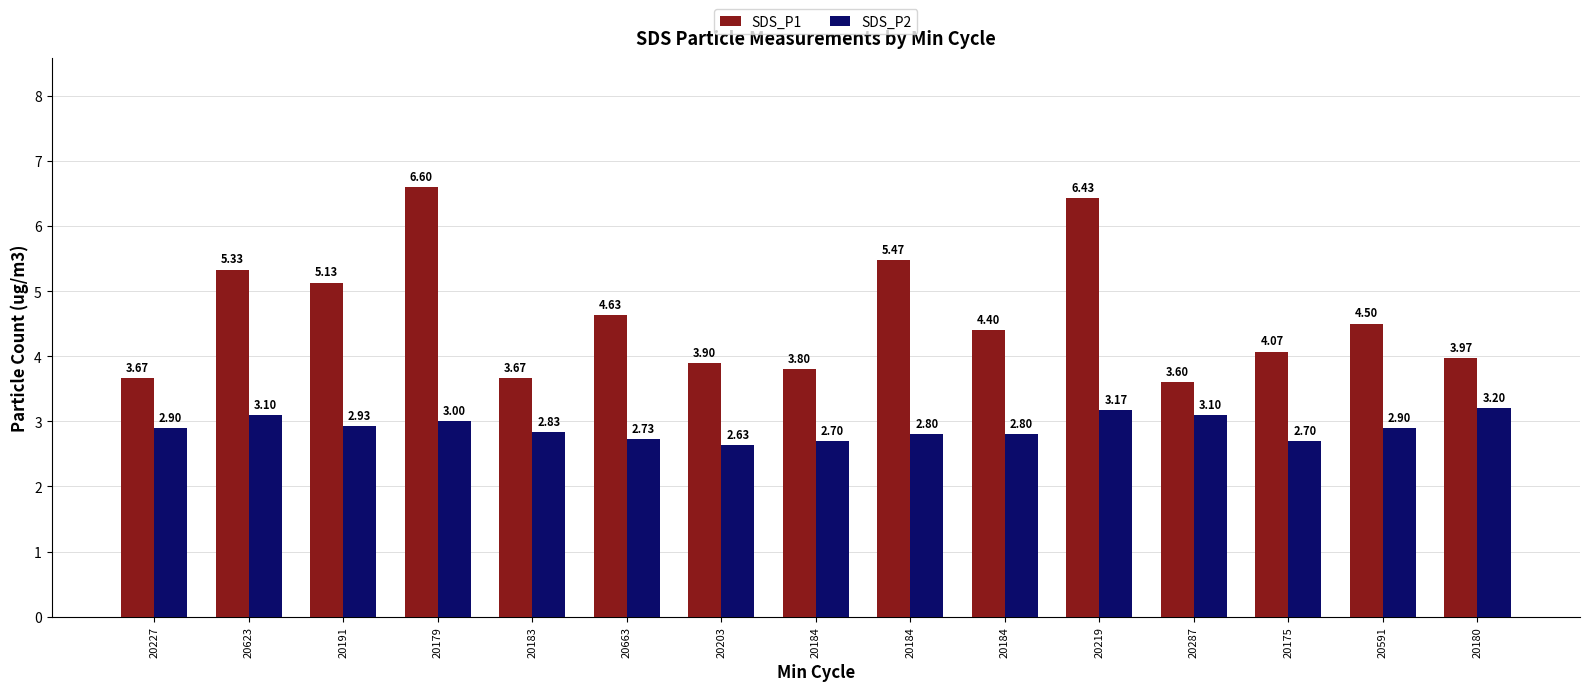

List the labels in order of SDS_P2 value, smallest first.

20203, 20184, 20175, 20663, 20184, 20184, 20183, 20227, 20591, 20191, 20179, 20623, 20287, 20219, 20180